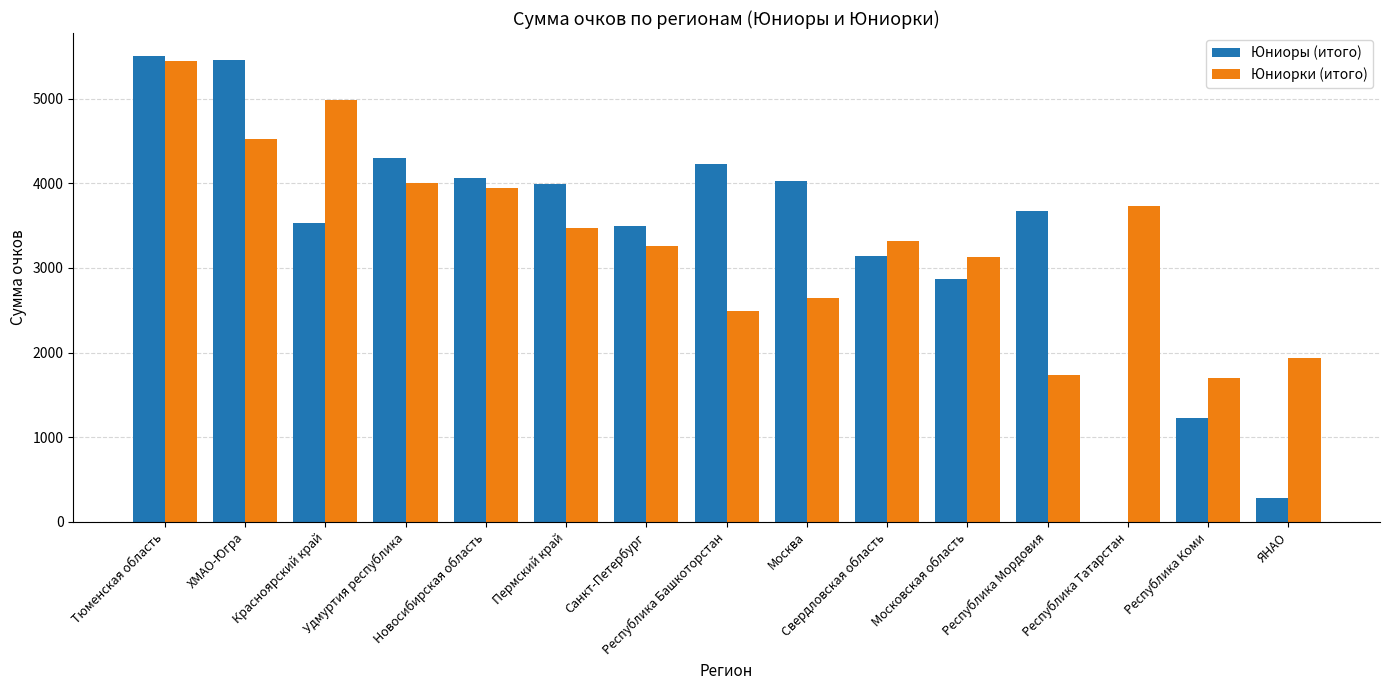

Where does the Юниоры (итого) series first go above 3679?

Тюменская область